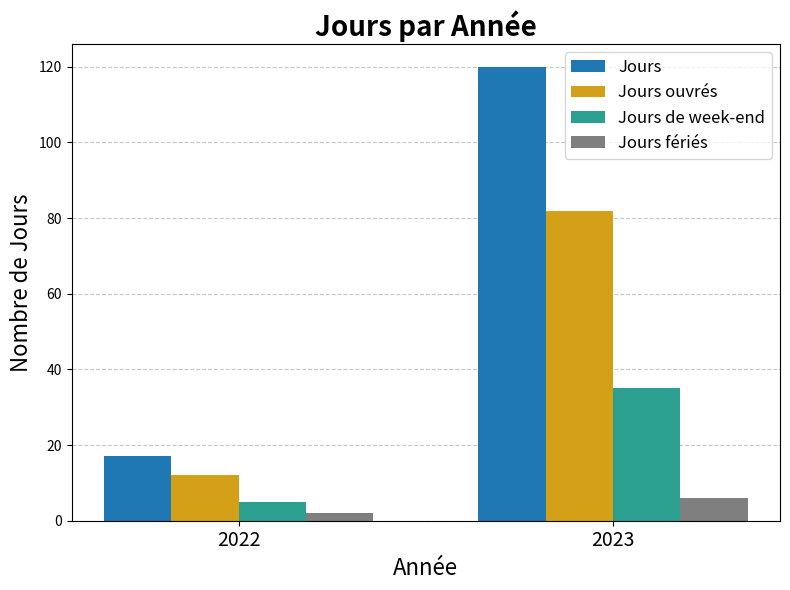

Does the chart contain any negative values?

No